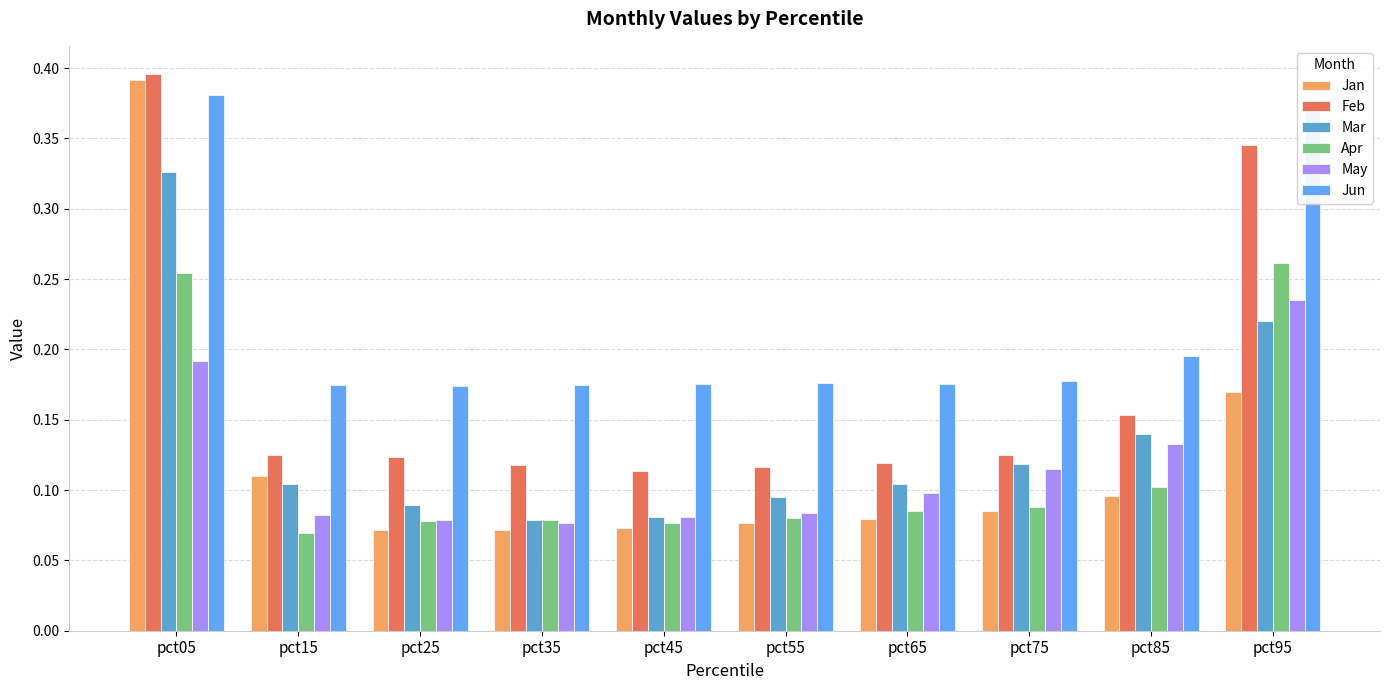

Is it true that Jan equals 0.0 at pct35?

False